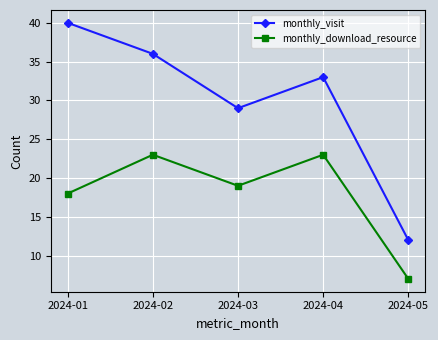

Which series changed the most between 2024-01 and 2024-03?

monthly_visit